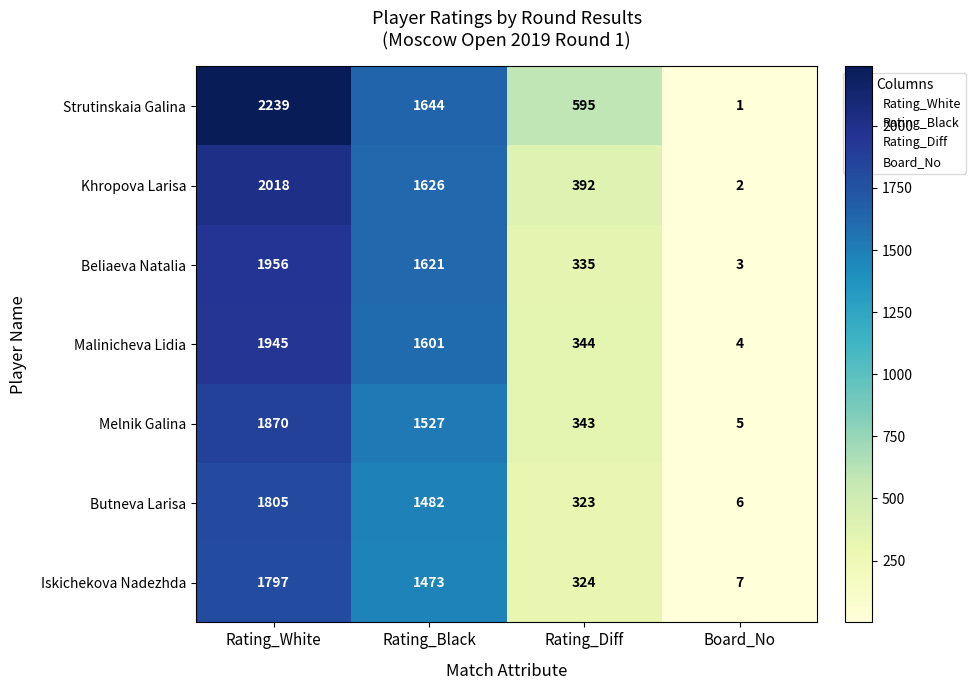

Reading left to right, list all the values displayed in this chart.

Strutinskaia Galina: Rating_White=2239	Rating_Black=1644	Rating_Diff=595	Board_No=1
Khropova Larisa: Rating_White=2018	Rating_Black=1626	Rating_Diff=392	Board_No=2
Beliaeva Natalia: Rating_White=1956	Rating_Black=1621	Rating_Diff=335	Board_No=3
Malinicheva Lidia: Rating_White=1945	Rating_Black=1601	Rating_Diff=344	Board_No=4
Melnik Galina: Rating_White=1870	Rating_Black=1527	Rating_Diff=343	Board_No=5
Butneva Larisa: Rating_White=1805	Rating_Black=1482	Rating_Diff=323	Board_No=6
Iskichekova Nadezhda: Rating_White=1797	Rating_Black=1473	Rating_Diff=324	Board_No=7